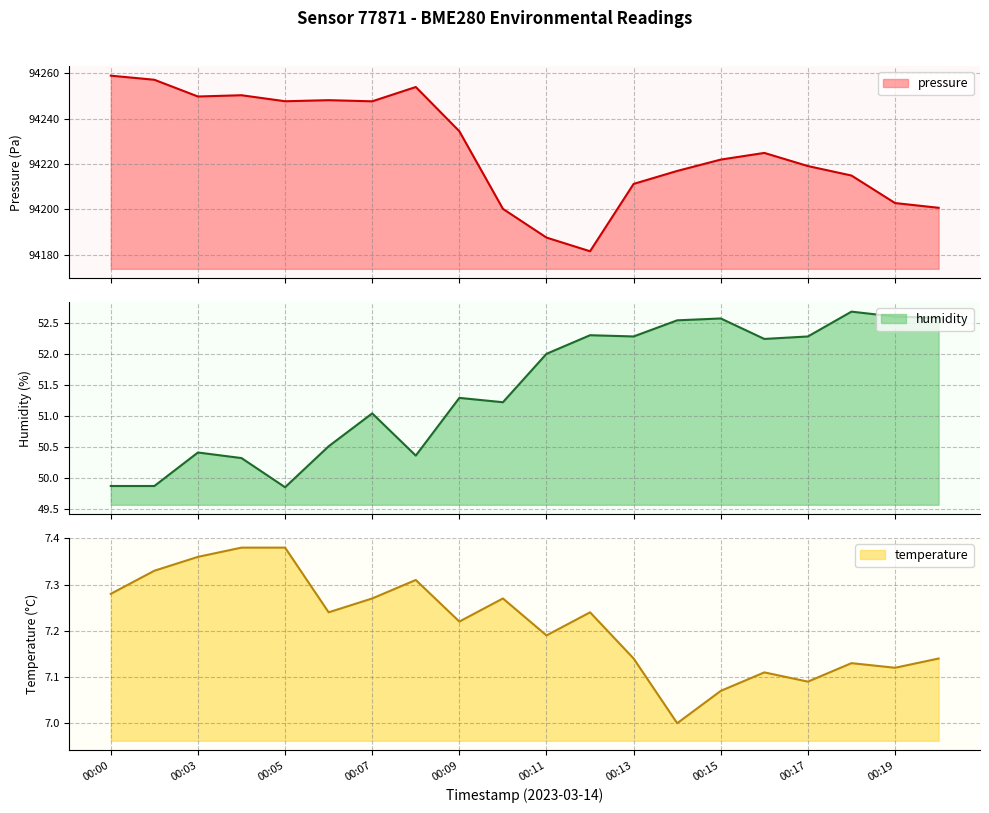

The pressure series shows 94247.7 at 00:05. True or false?

True